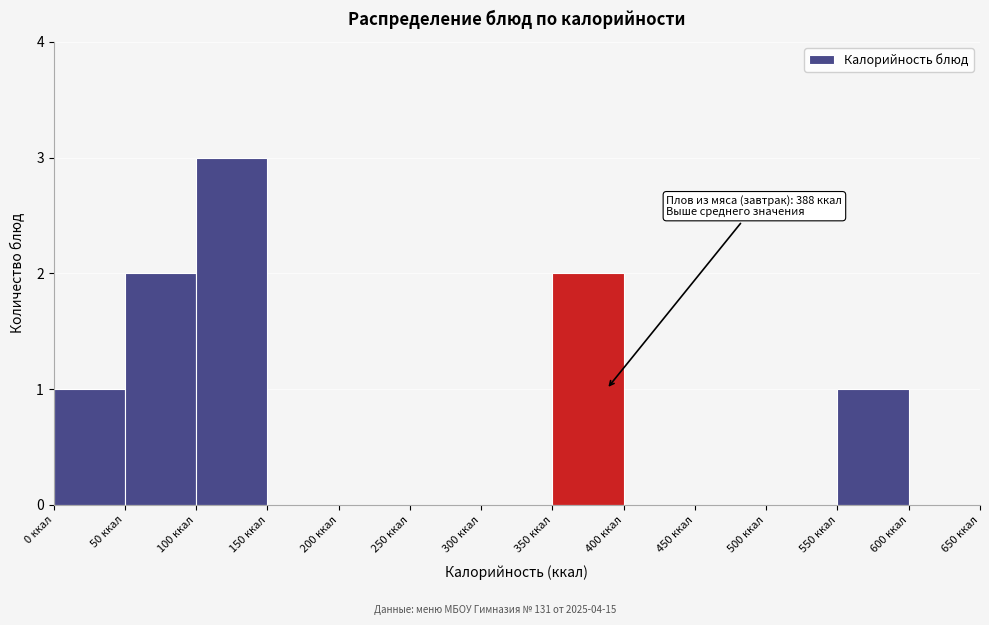

Over which range of the x-axis is the bar tallest?

100 to 150